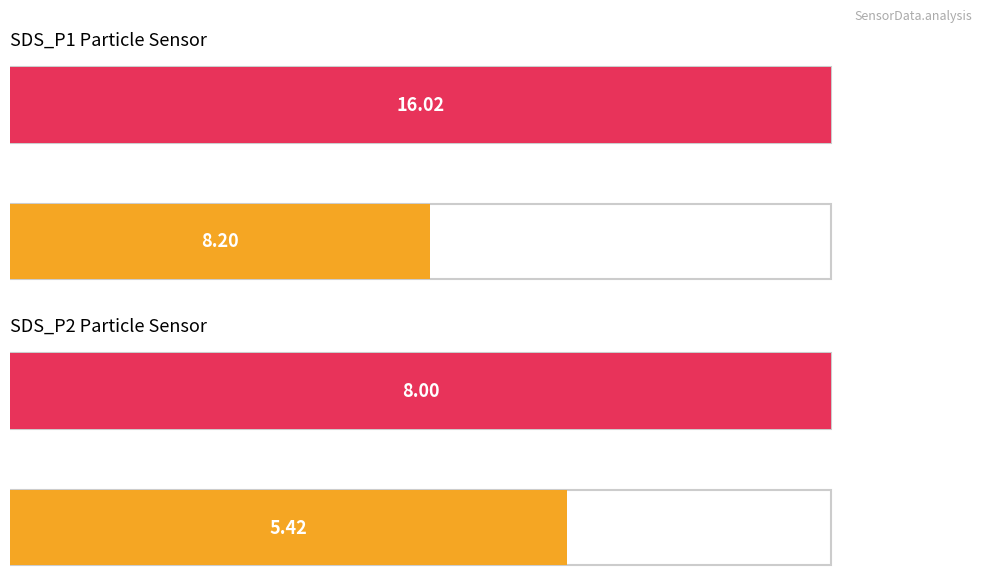

Between 00:12 and 01:01, which series saw the biggest shift?

SDS_P1